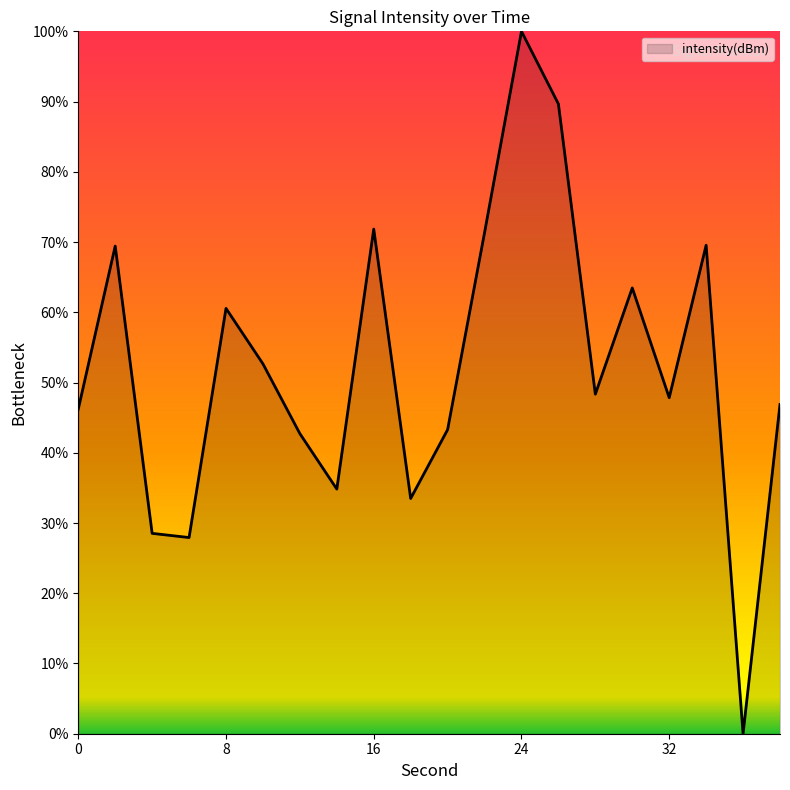

What is the difference between the maximum and minimum values?

100.0